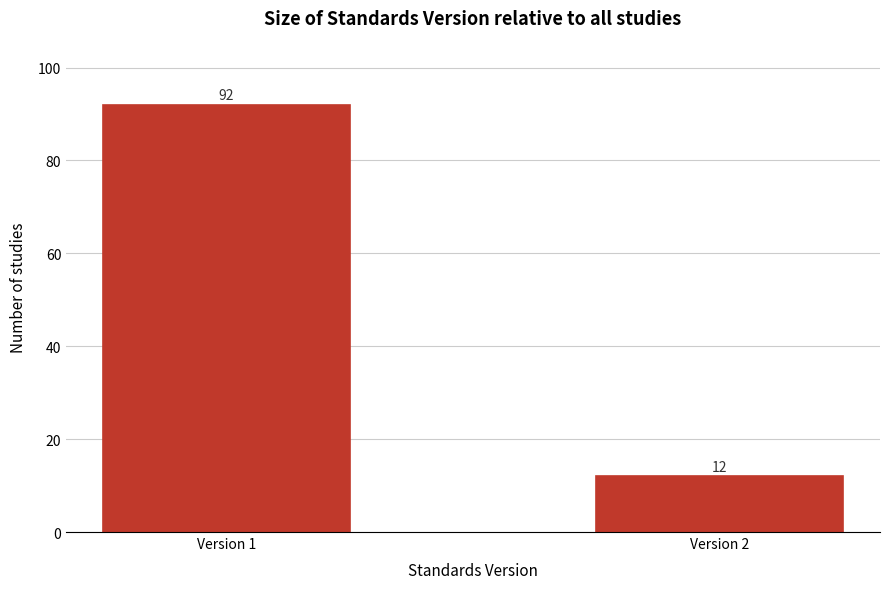

Reading right to left, extract all data points from this chart.

Version 2=12	Version 1=92